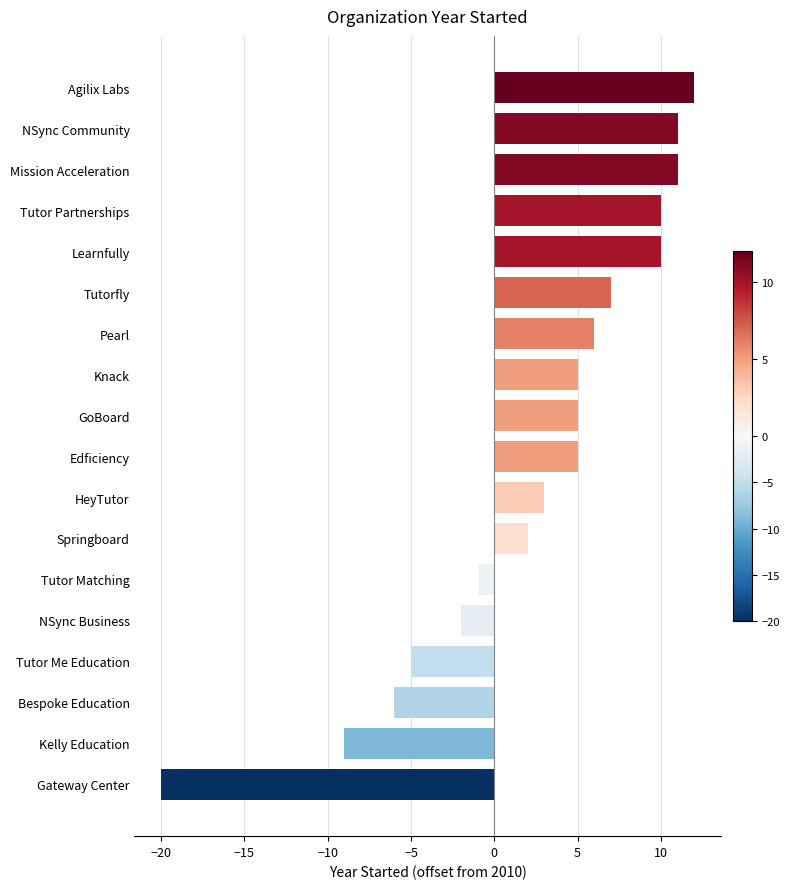

What is the greatest value displayed?

12